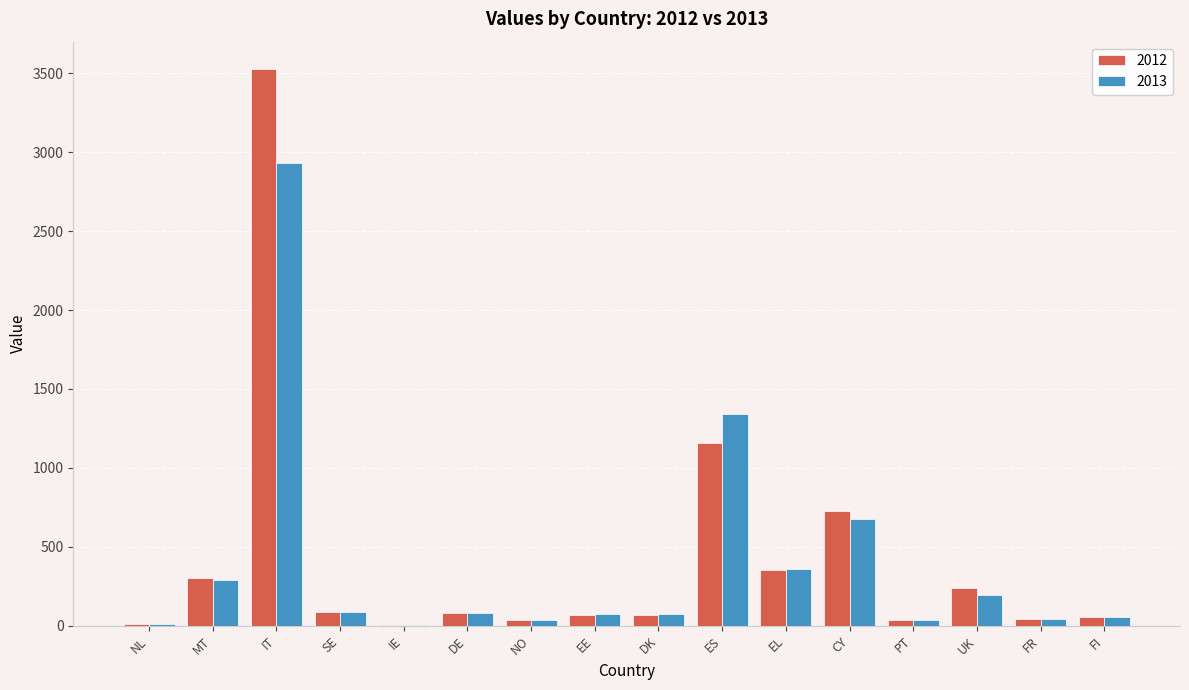

What are all the series names shown in the legend?

2012, 2013